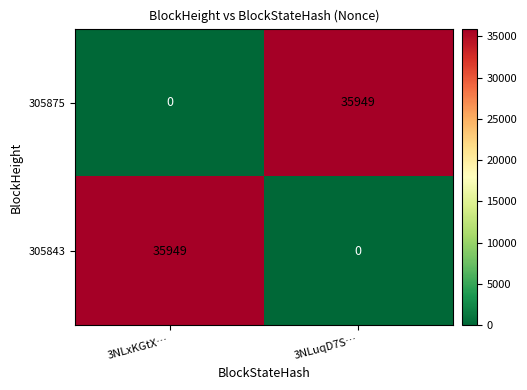

What is the total value across all series at 3NLuqD7S…?

35949